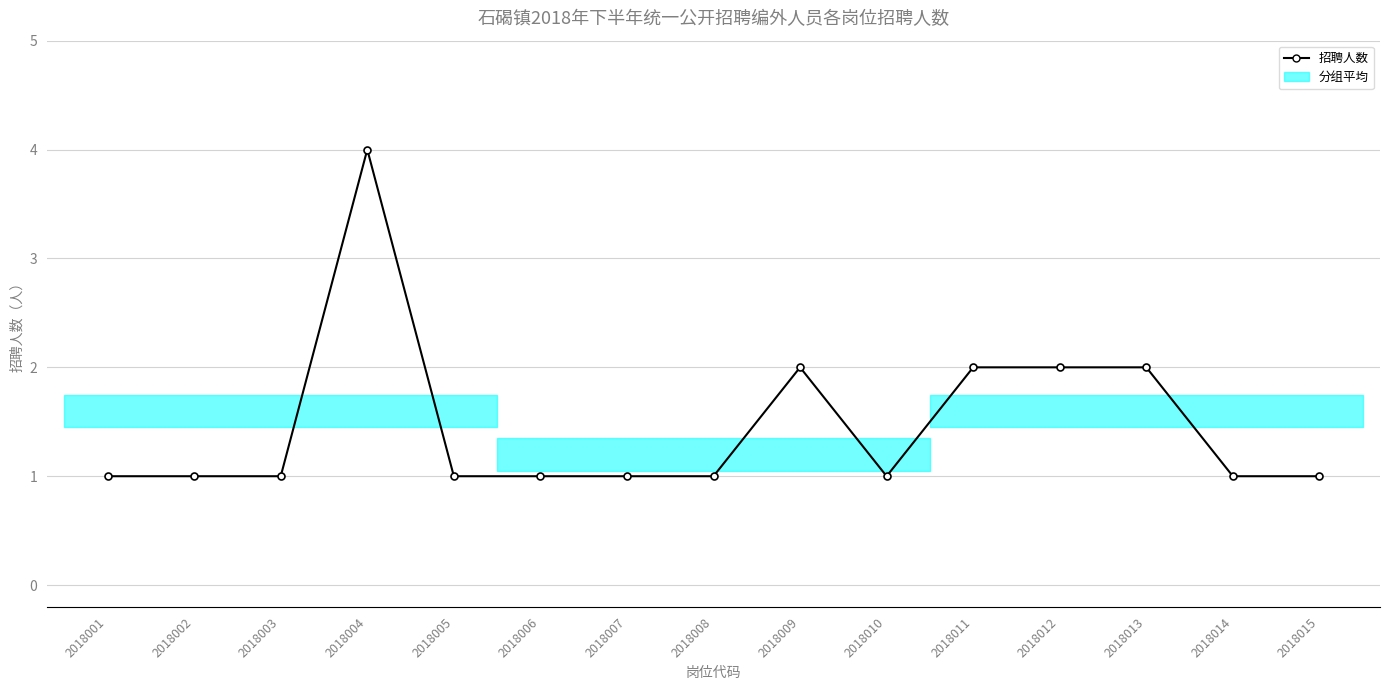

Reading left to right, what are all the values shown in this chart?

2018001=1	2018002=1	2018003=1	2018004=4	2018005=1	2018006=1	2018007=1	2018008=1	2018009=2	2018010=1	2018011=2	2018012=2	2018013=2	2018014=1	2018015=1